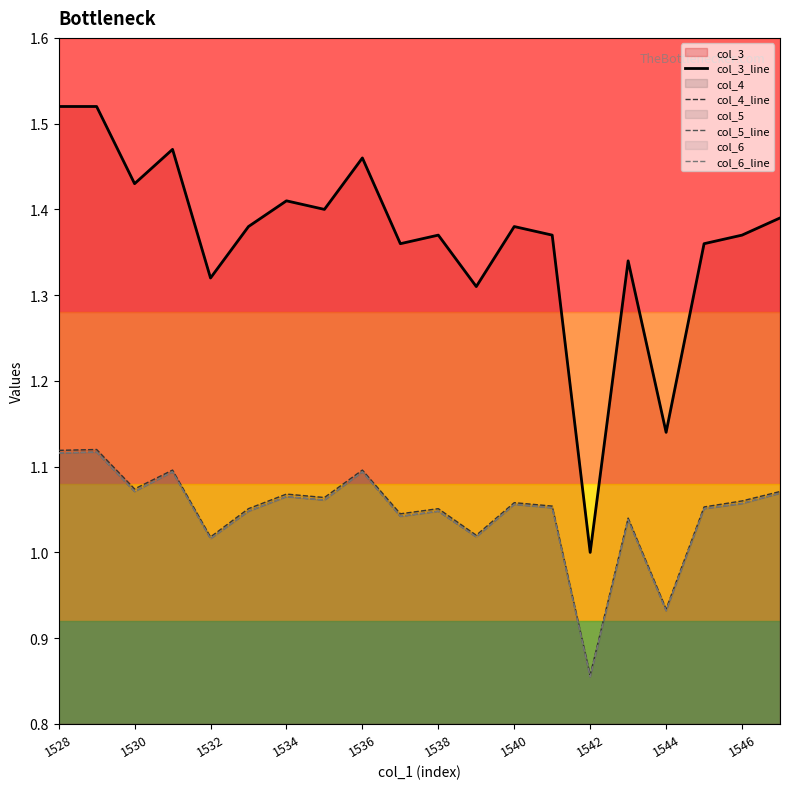

Is it true that col_6_line equals 0.6 at 1542?

False